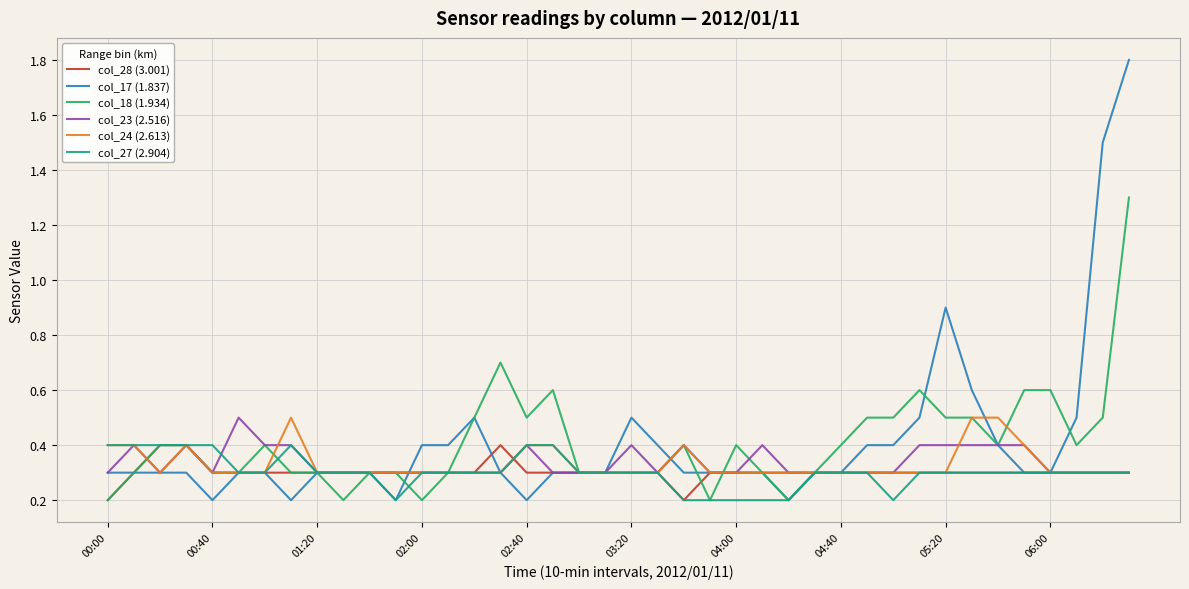

At how many categories does at least one series exceed 1?

2